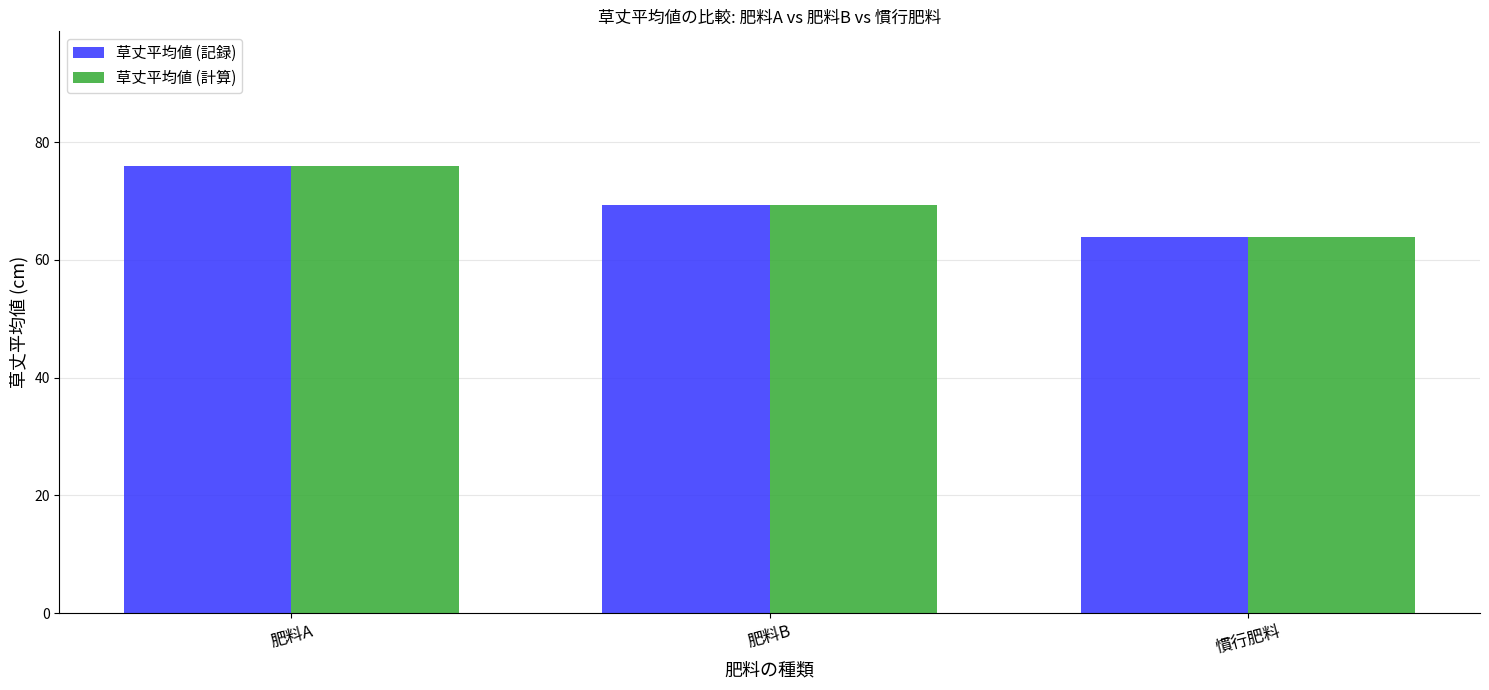

At how many categories does at least one series exceed 73?

1